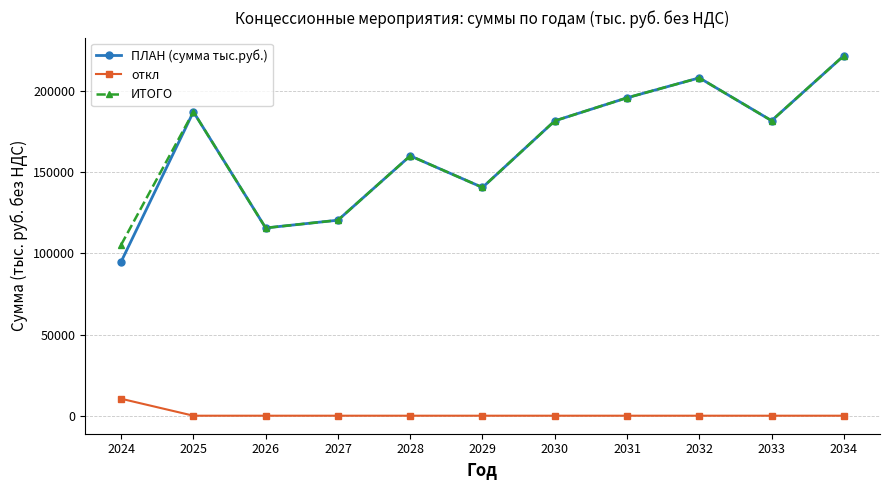

Which series changed the most between 2024 and 2034?

ПЛАН (сумма тыс.руб.)